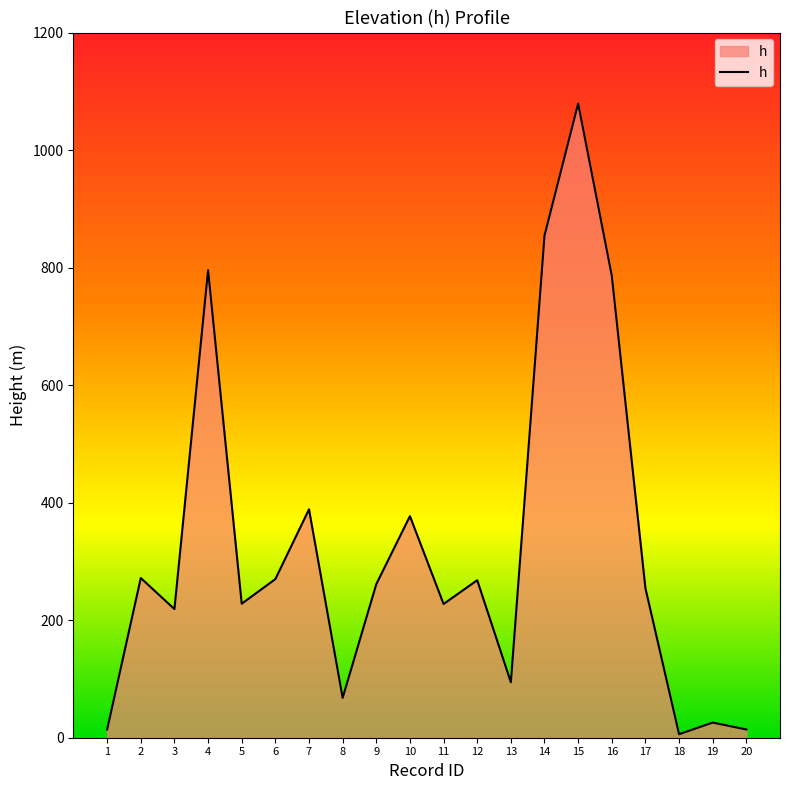

What is the change in value from 4 to 9?

-534.3